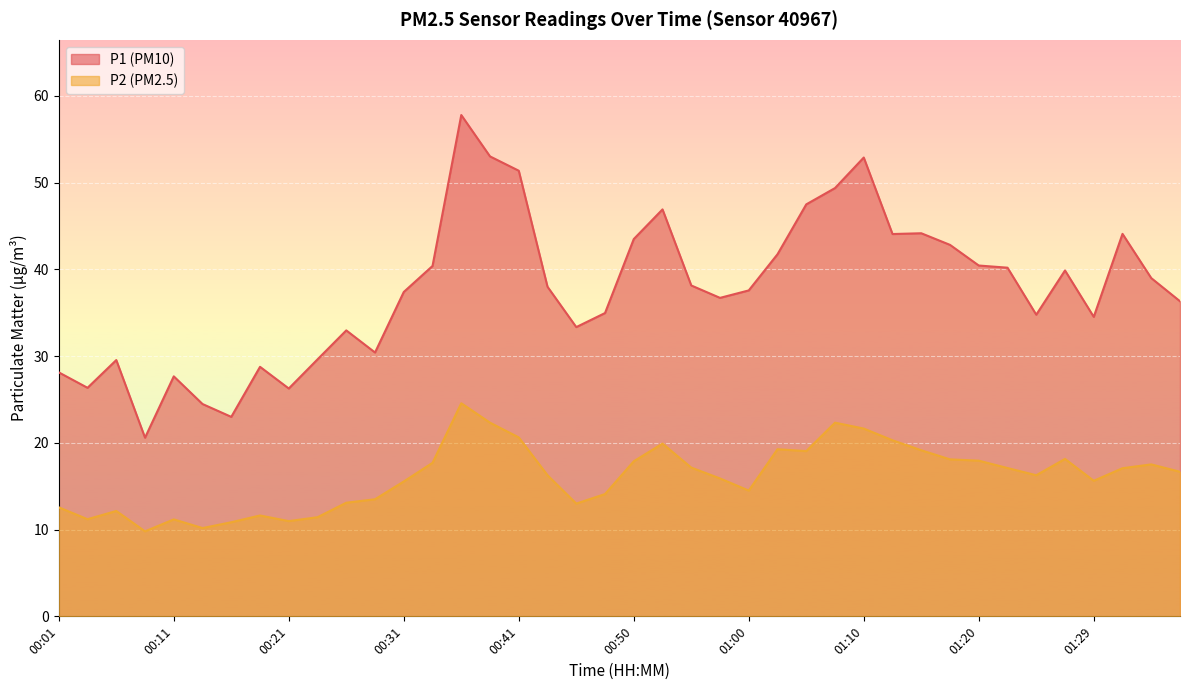

Which series has the widest spread of values?

P1 (PM10)